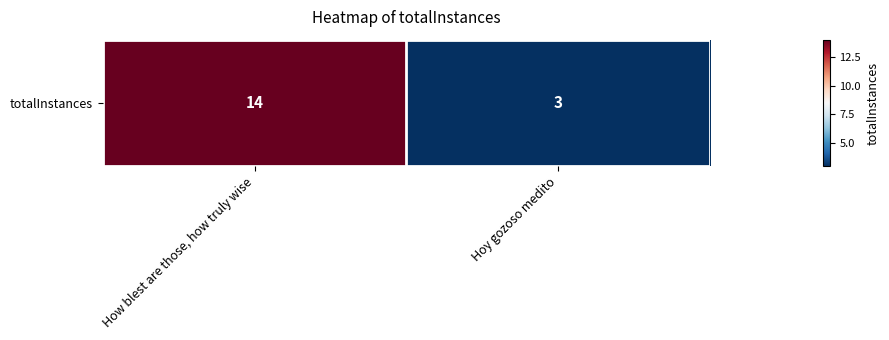

List the labels in order of value, largest first.

How blest are those, how truly wise, Hoy gozoso medito